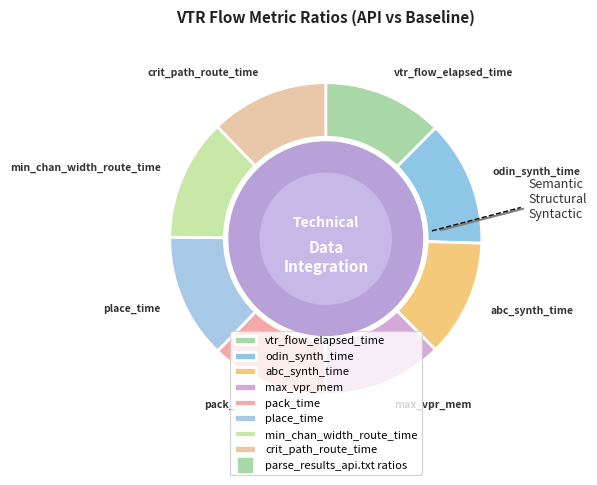

Approximately how many times larger is the value at vtr_flow_elapsed_time compared to max_vpr_mem?

1.0